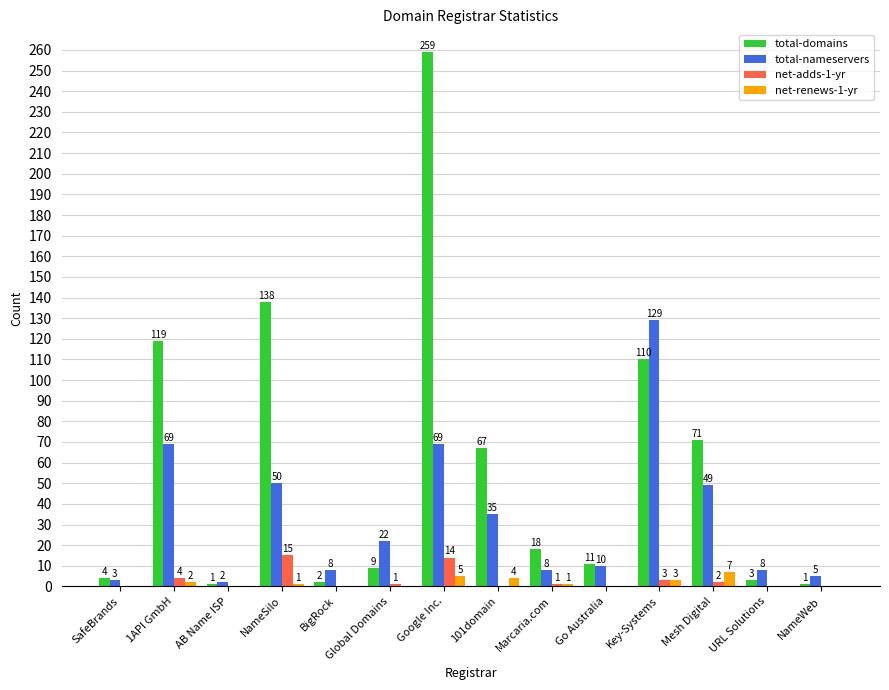

What is the sum of the total-nameservers values at Key-Systems and BigRock?

137